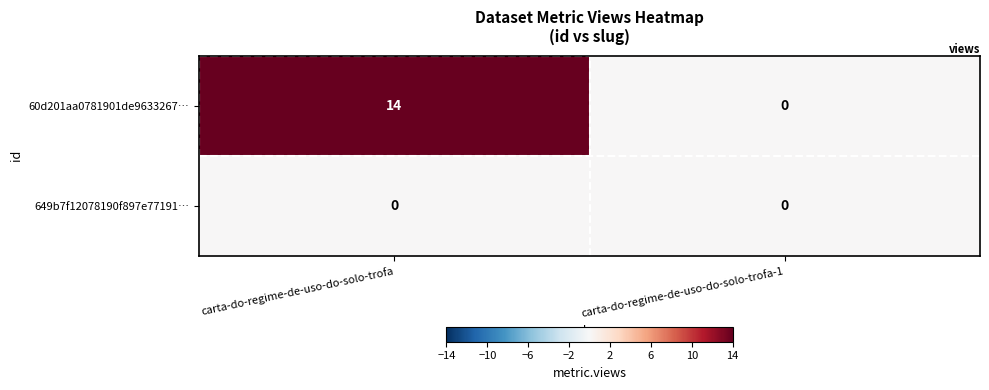

The value of 60d201aa0781901de9633267… at carta-do-regime-de-uso-do-solo-trofa-1 is 6. True or false?

False